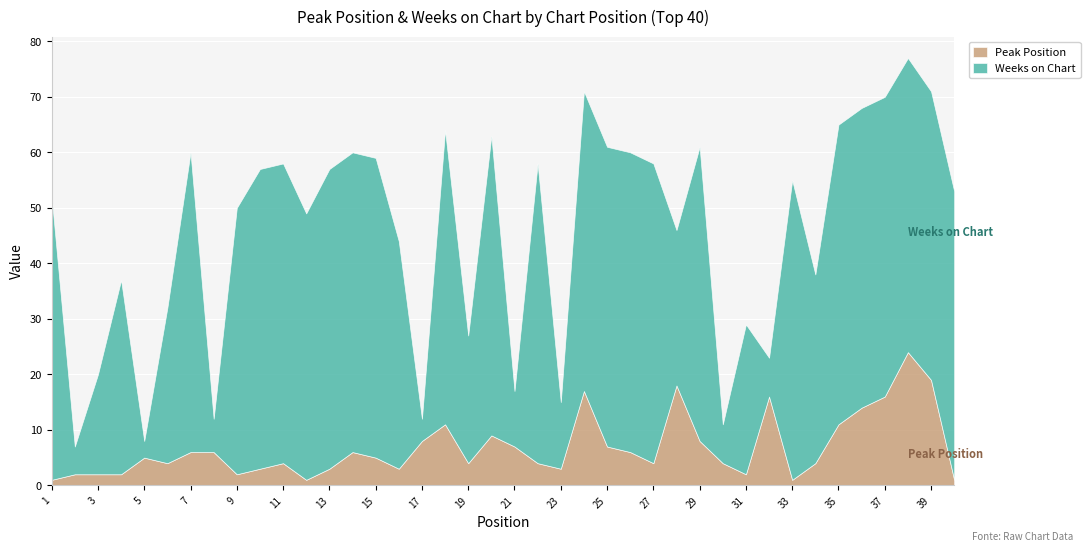

True or false: Weeks on Chart has more than 0 points higher than both neighbors.

True